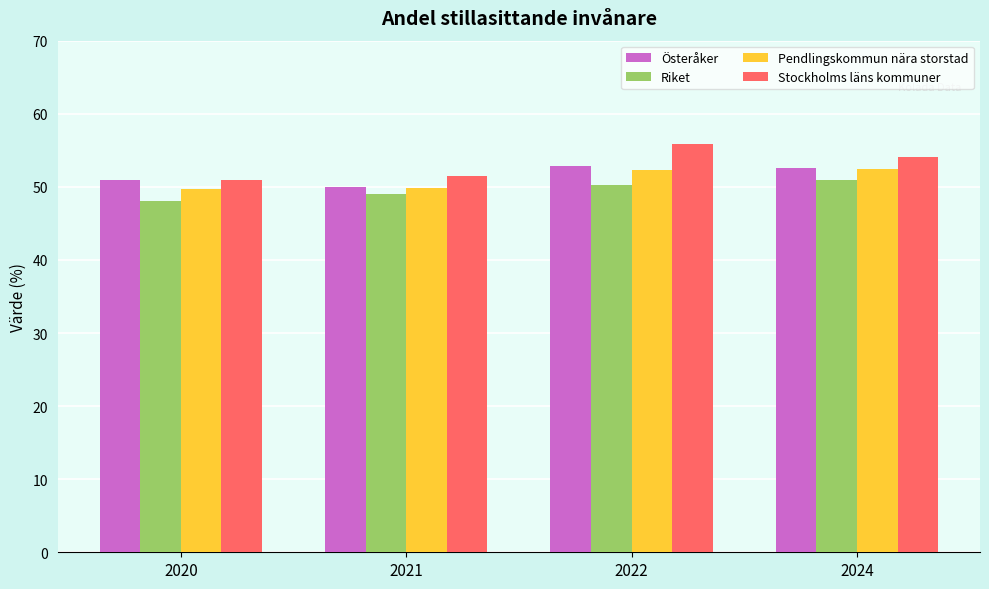

Read the Riket value at 2020.

48.0